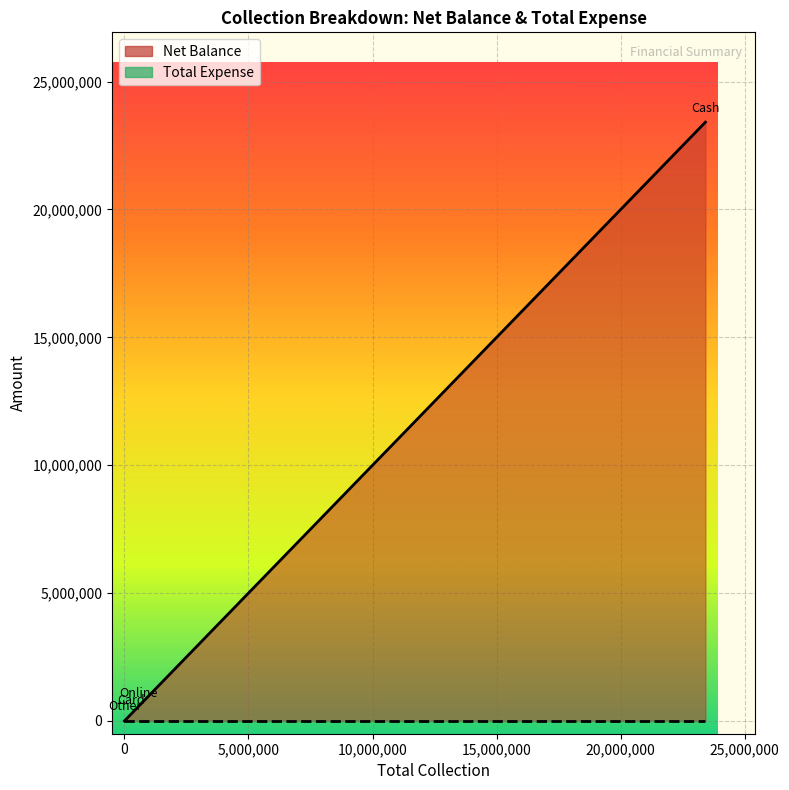

Reading right to left, transcribe all the data shown in this chart.

Net Balance: 0	10000	554484	279493	23414608
Total Expense: 0	0	0	0	0